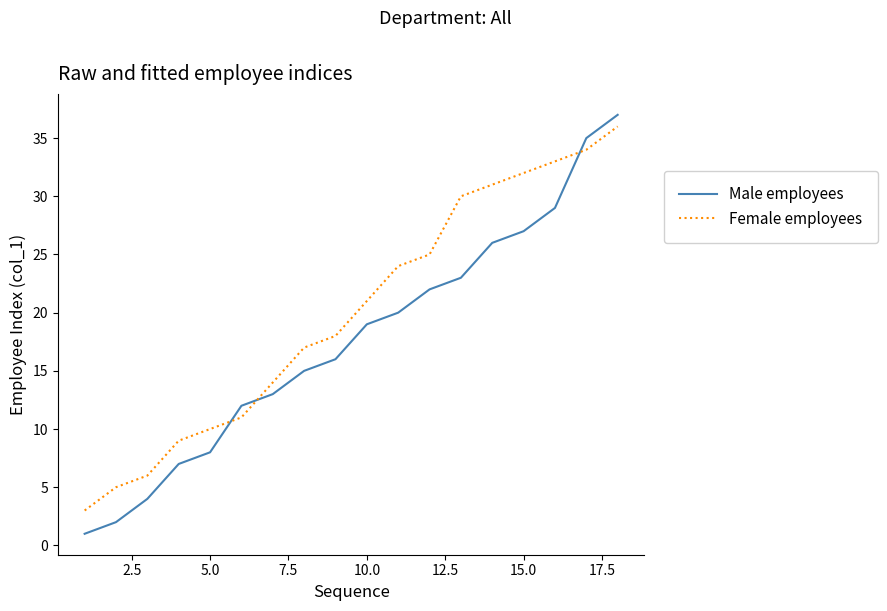

Which series has the widest spread of values?

Male employees